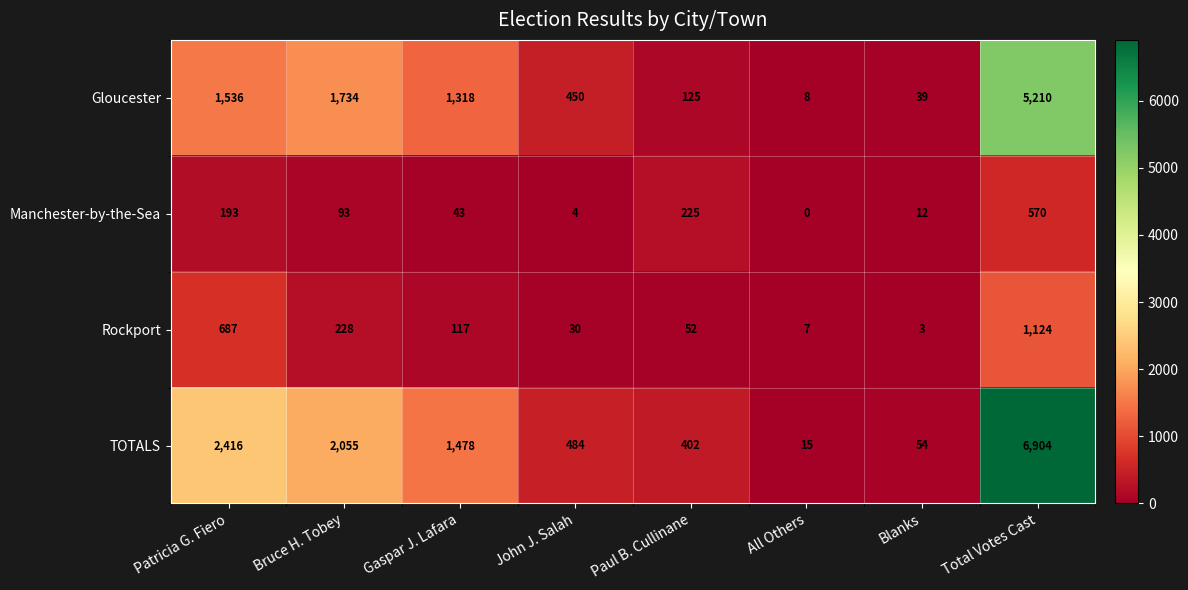

At which label is Rockport closest to 563?

Patricia G. Fiero